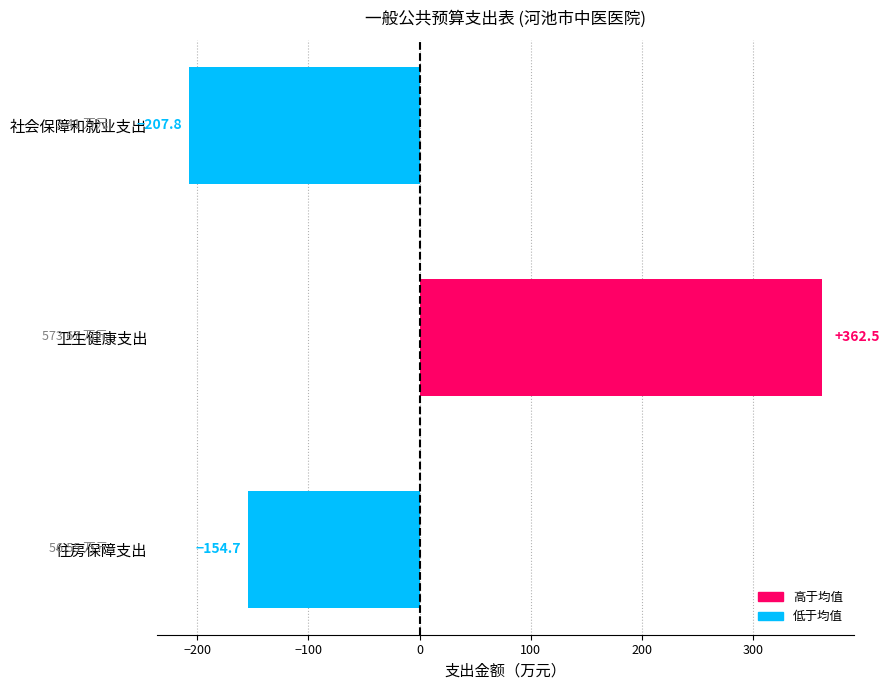

What is the difference between the values at 卫生健康支出 and 社会保障和就业支出?

570.3